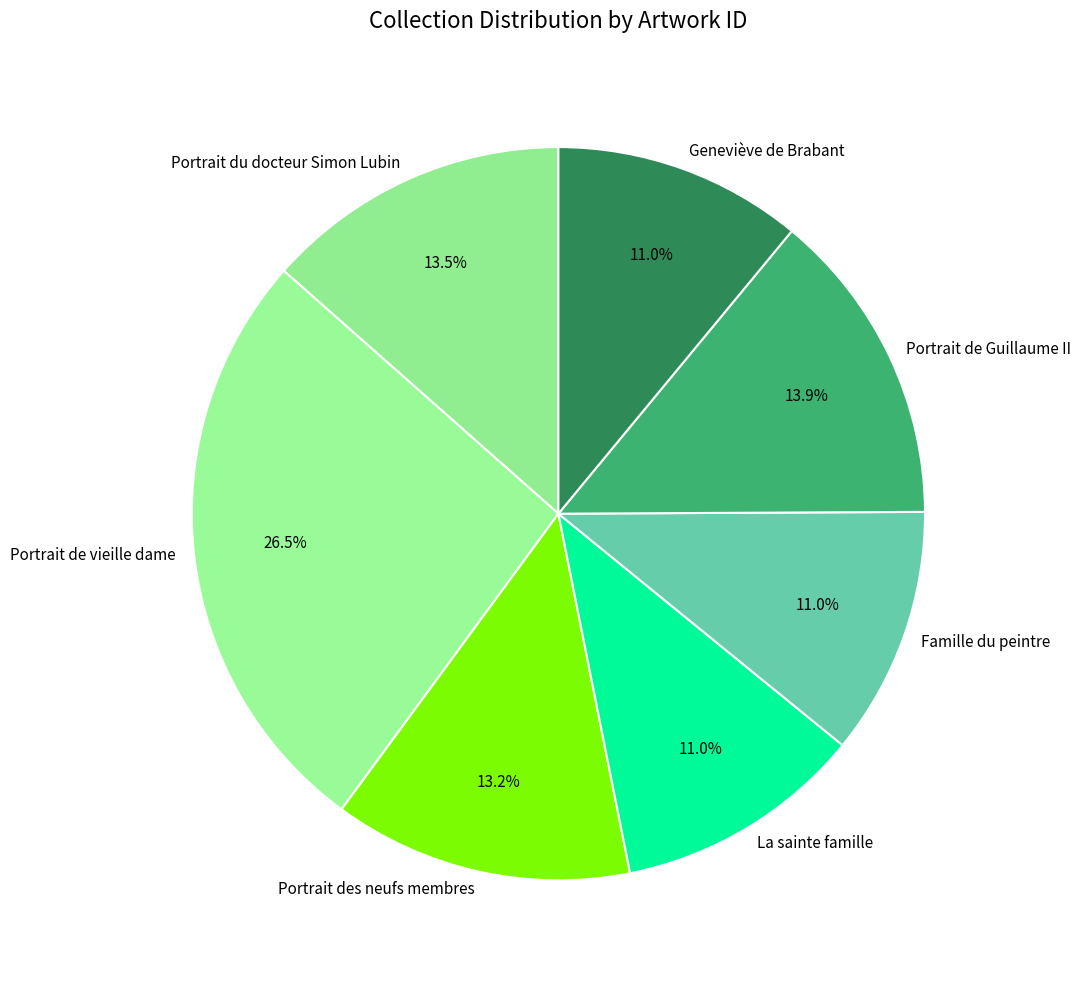

Is Famille du peintre the majority of the pie?

No